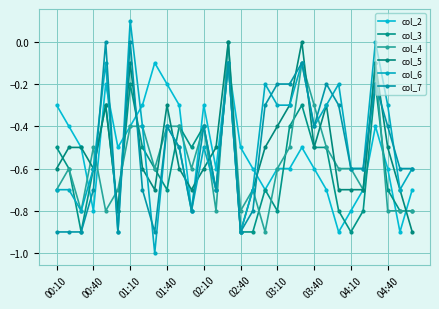

Which category has the highest value across all series?

01:10